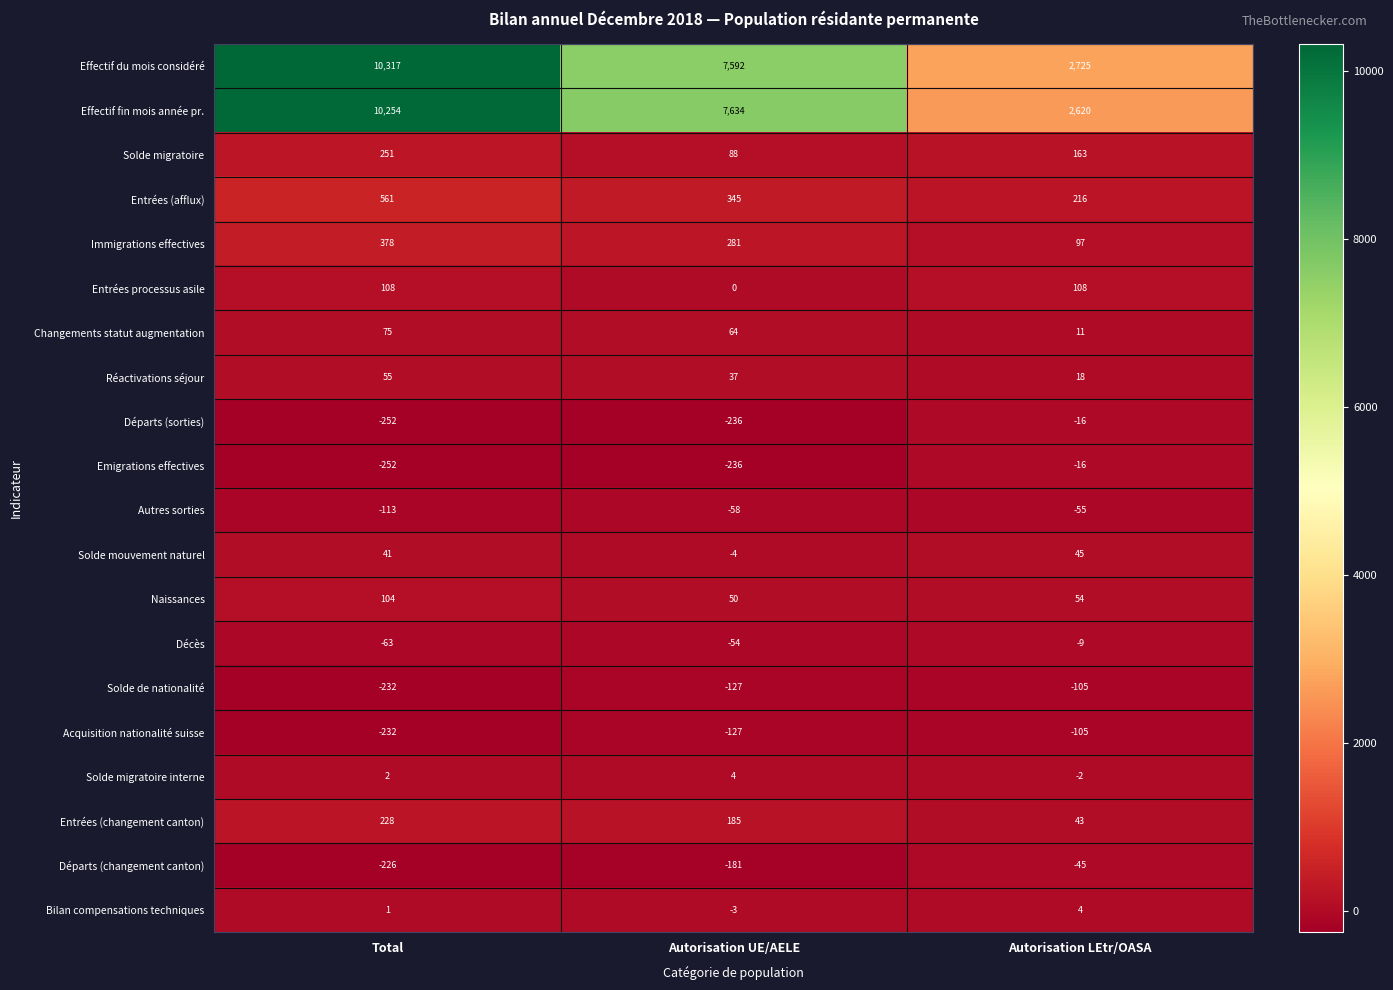

Between Total and Autorisation LEtr/OASA, which series saw the biggest shift?

Effectif fin mois année pr.